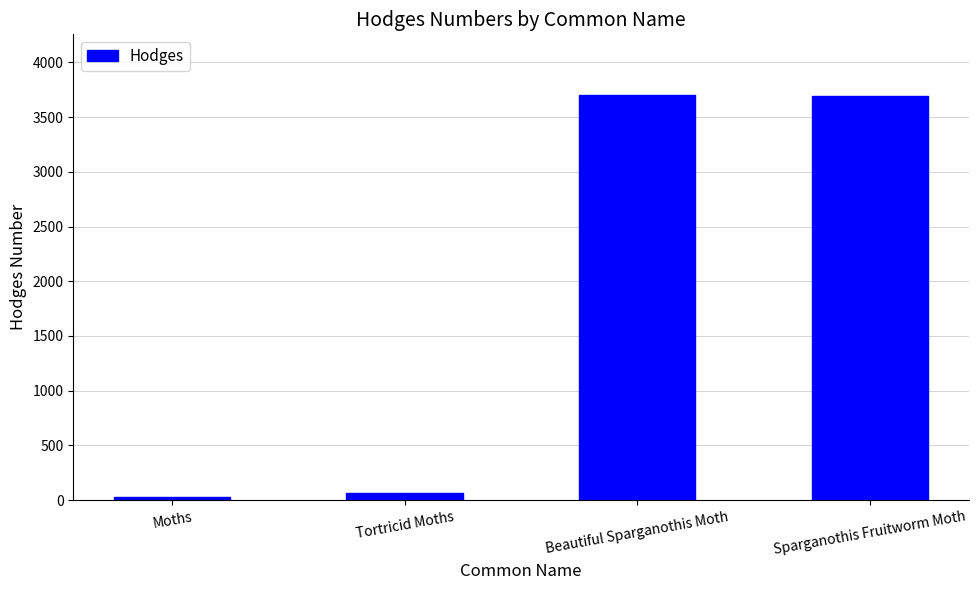

What is the value of the 2nd bar from the left?

62.1